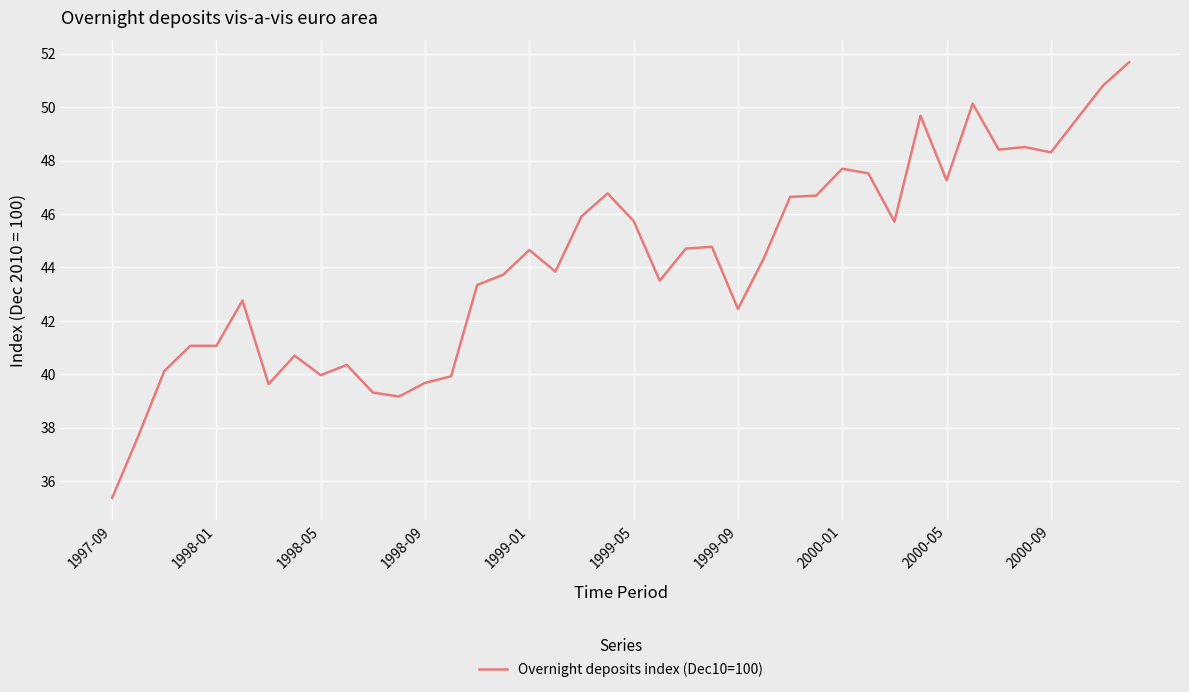

What is the smallest value displayed?

35.4